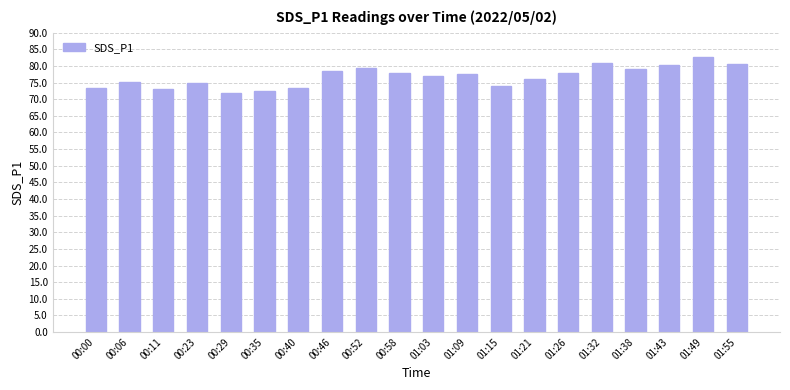

What is the difference between the values at 01:32 and 00:11?

7.7